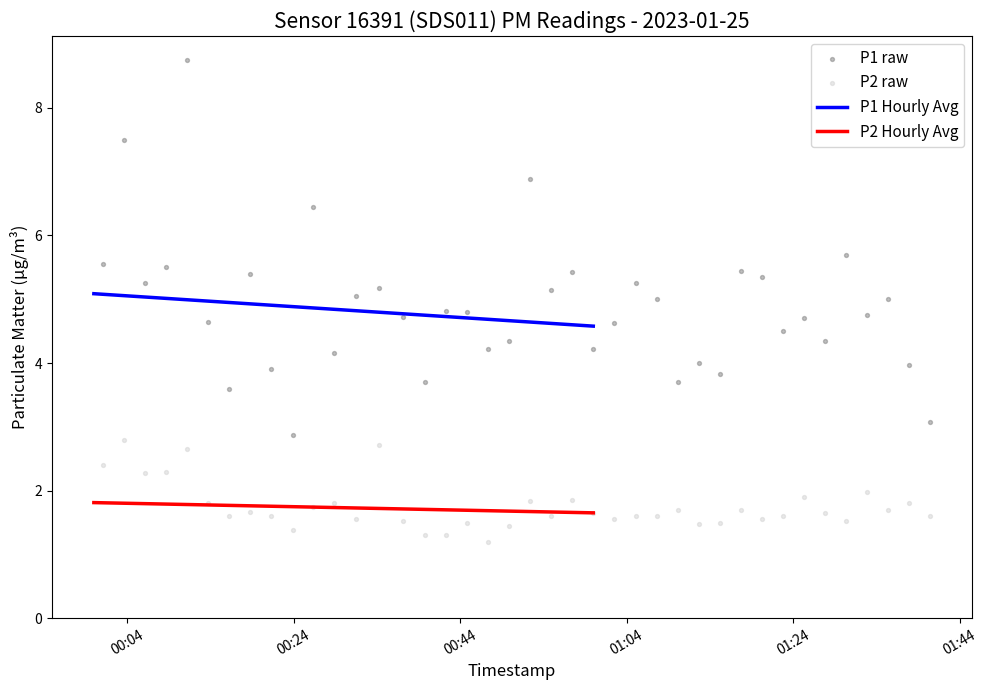

Which series contains the highest Y value?

P1 raw